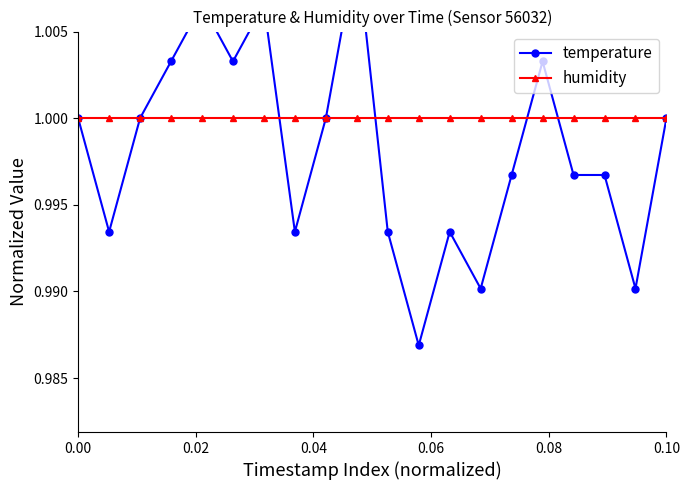

Which series has the widest spread of values?

temperature